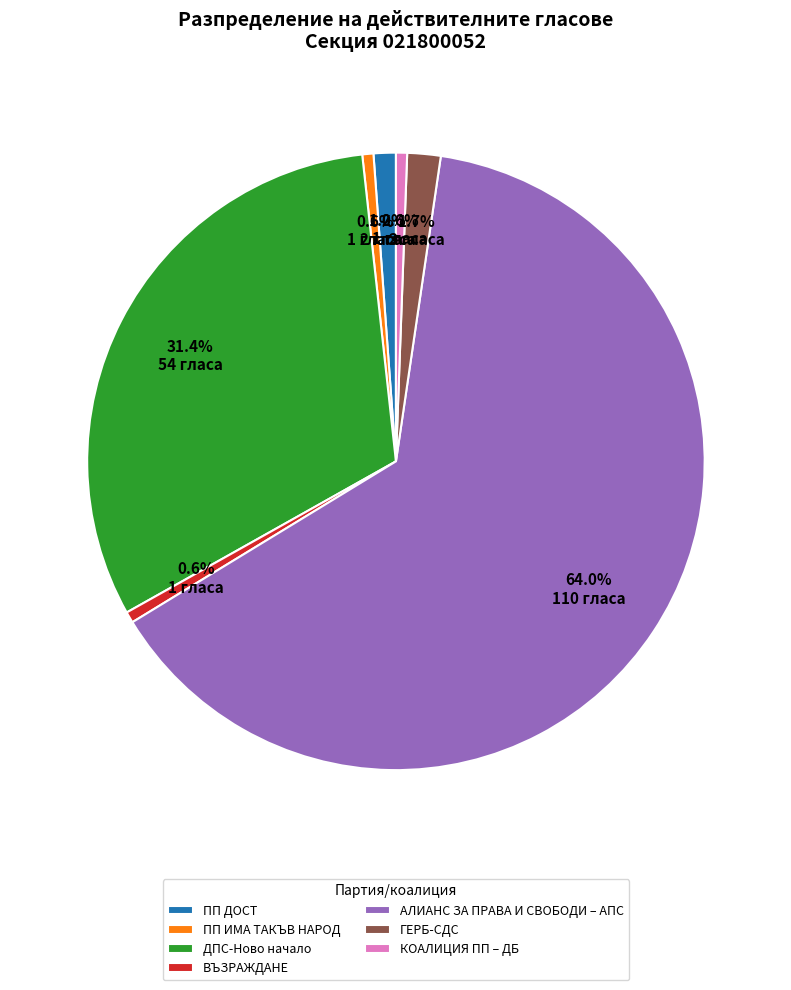

What percentage is the ДПС-Ново начало slice, to the nearest percent?

31%